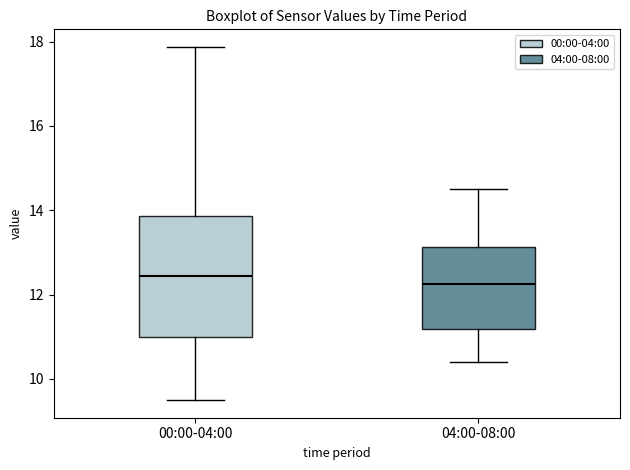

Comparing the boxes themselves (not the whiskers), which one is the tallest?

00:00-04:00